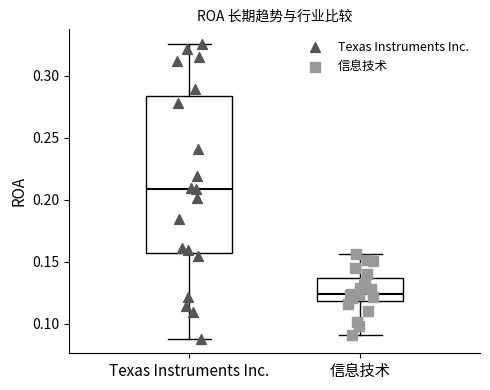

Reading left to right, transcribe this box plot: for each box, give where its median line is, the range the box spans, and where its two whiskers end, as read against the y-axis. The values are not printed on the chart, so give them approximately, as read against the axis.

Texas Instruments Inc.: median 0.210, box 0.155 to 0.285, whiskers 0.090 to 0.325
信息技术: median 0.125, box 0.120 to 0.135, whiskers 0.090 to 0.155